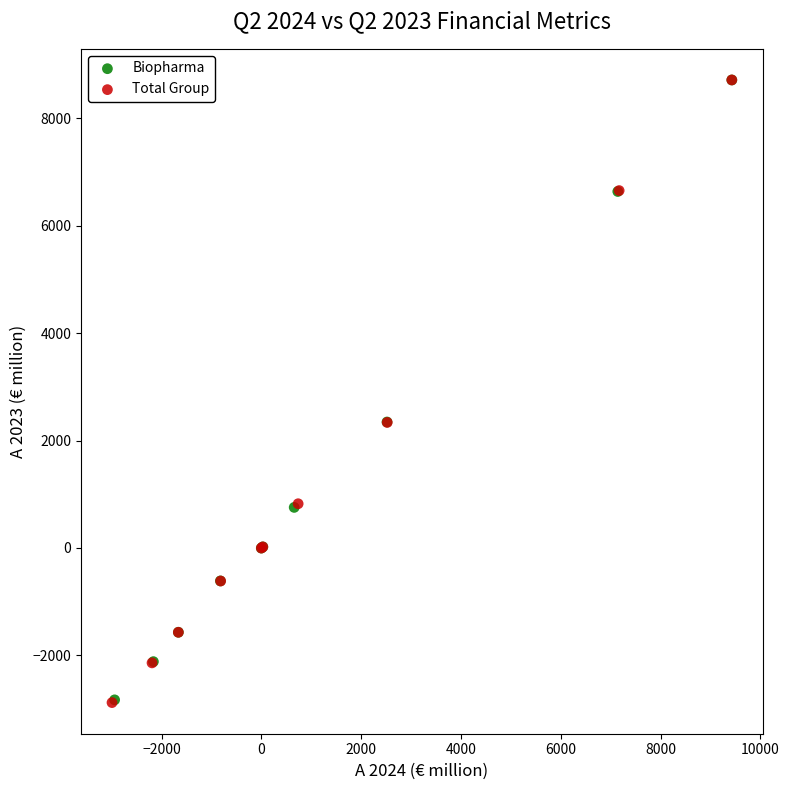

Which series has the largest Y range (max minus min)?

Total Group